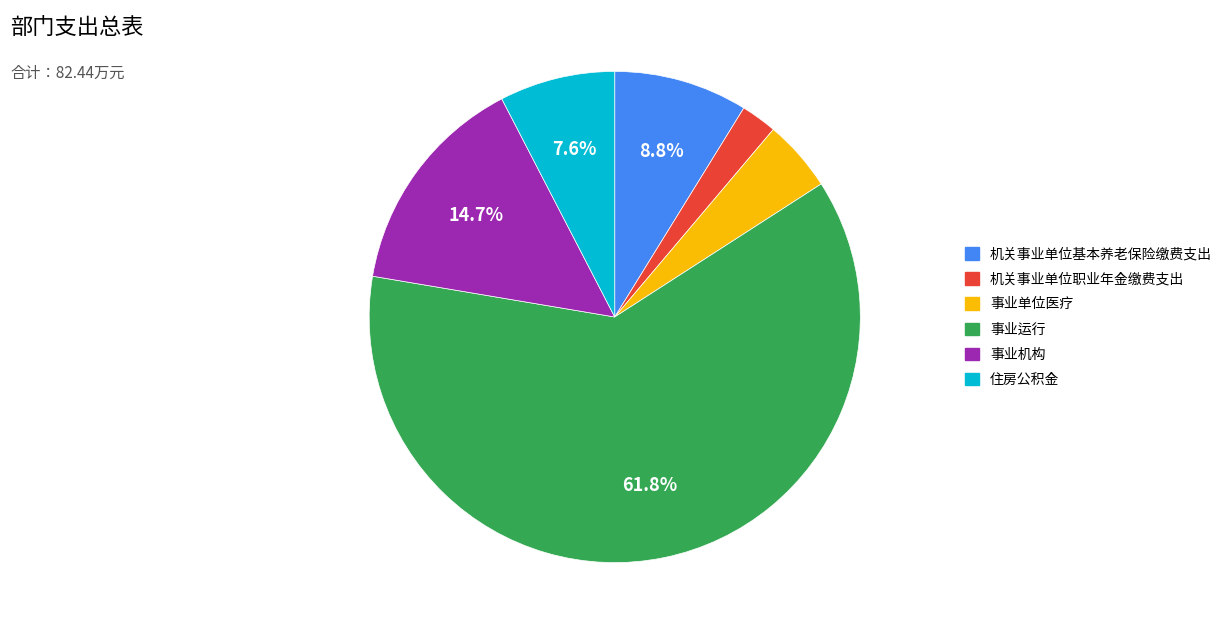

Which slice is the smallest?

机关事业单位职业年金缴费支出